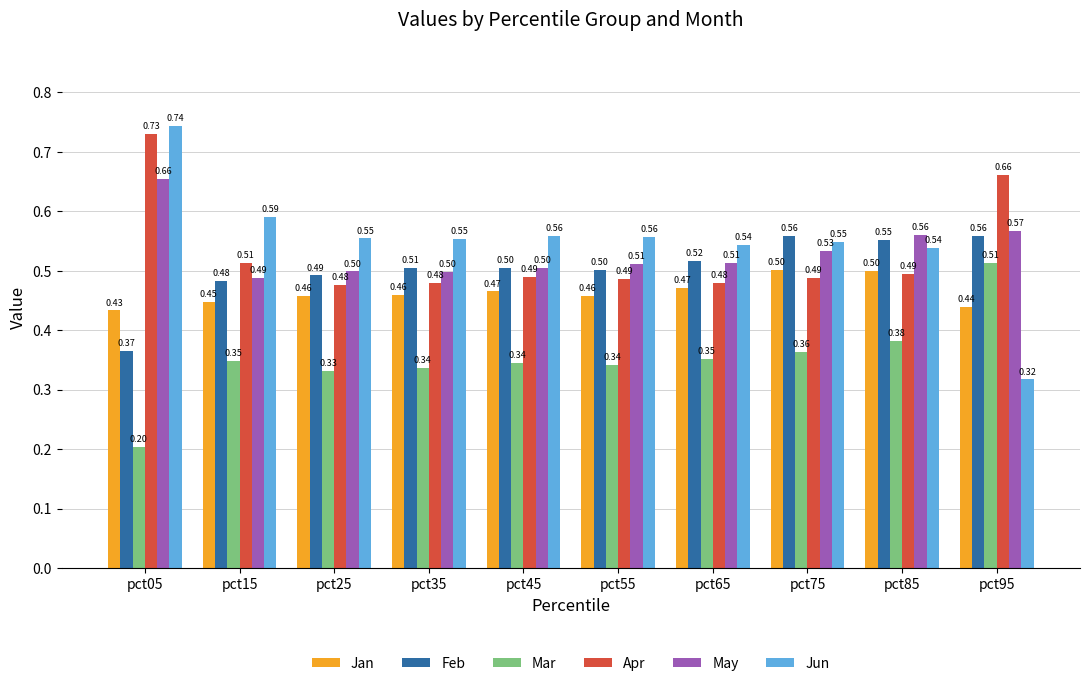

List the series in order of their peak value, lowest first.

Jan, Mar, Feb, May, Apr, Jun